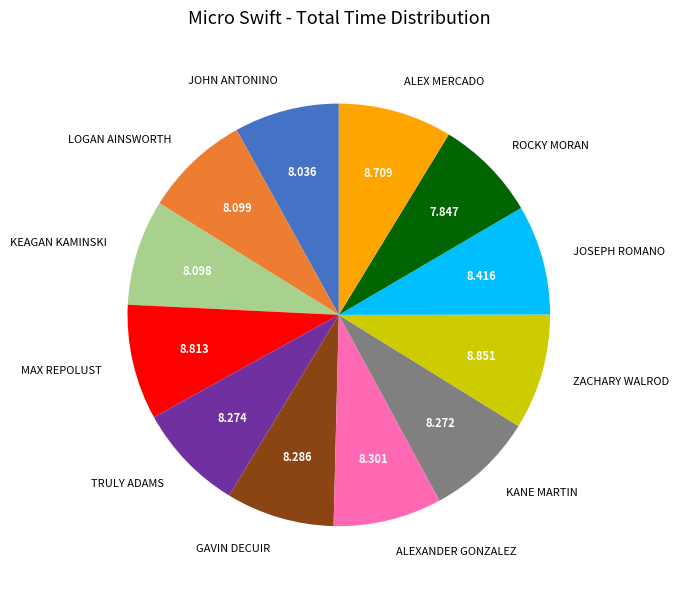

Count the number of slices in the pie.

12